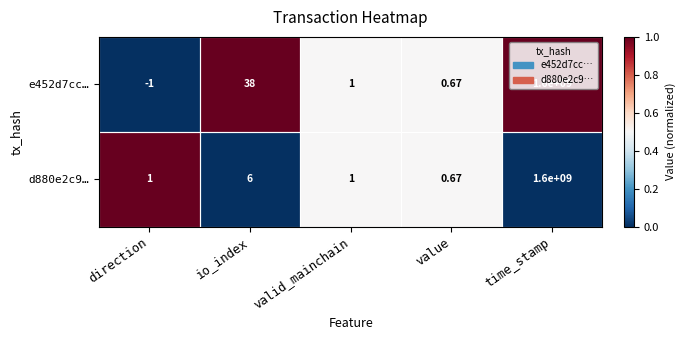

How many series are shown in this chart?

2